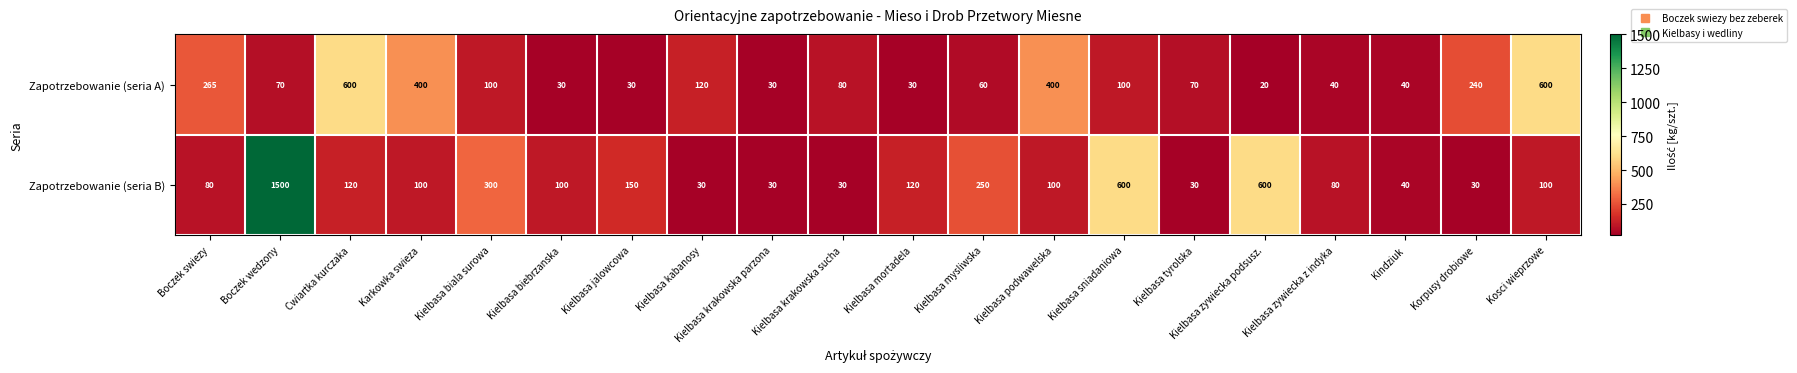

Count the number of categories in the chart.

20